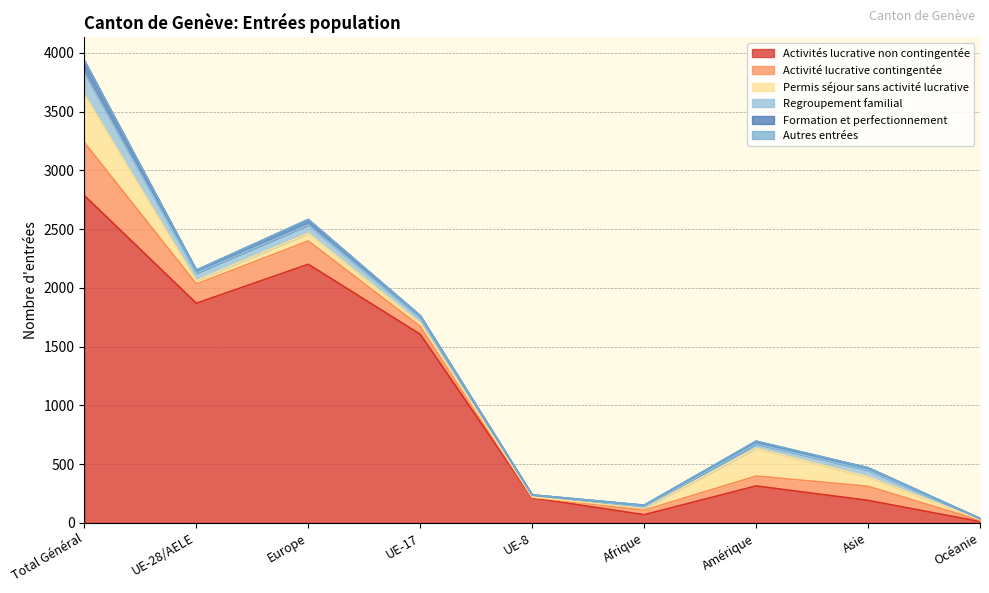

Which series has the largest total across all categories?

Activités lucrative non contingentée